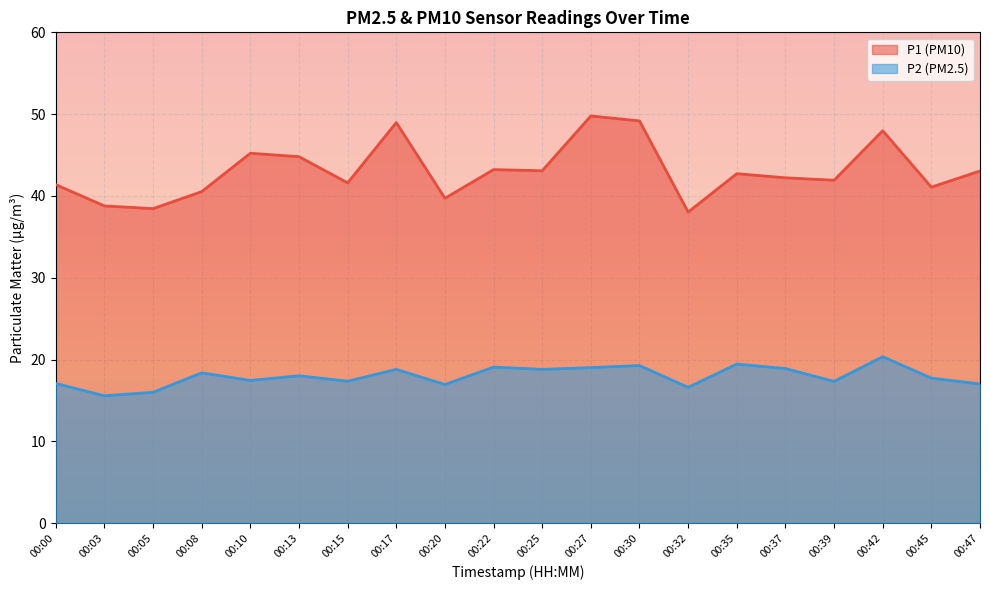

What is the difference between the maximum and minimum values in the P2 series?

4.8